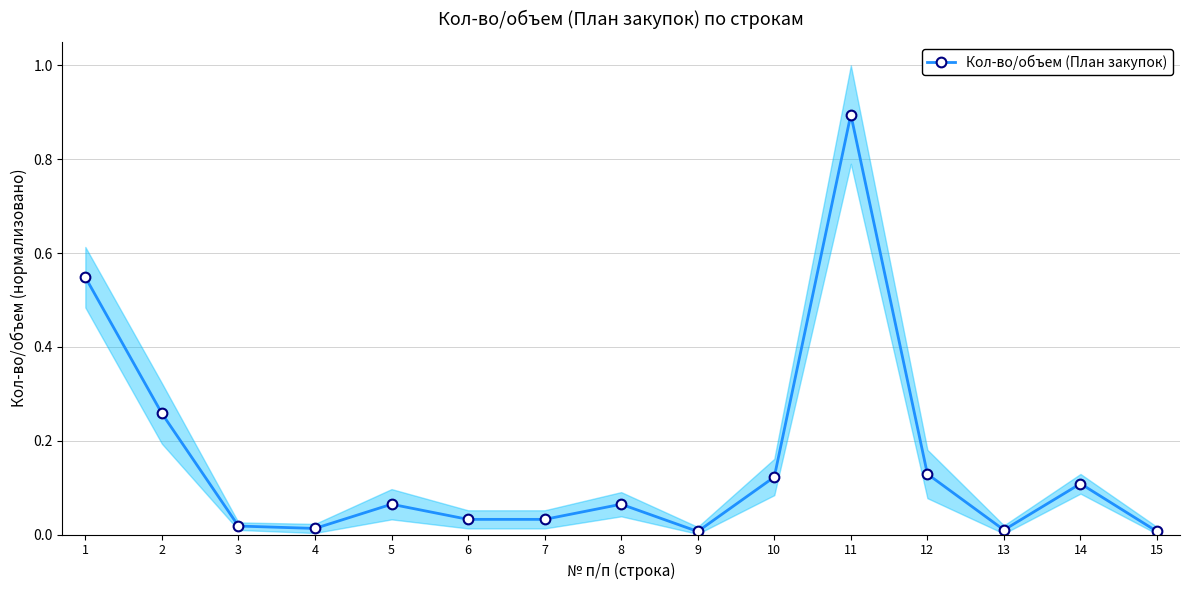

At which category does the chart reach its minimum across all series?

9